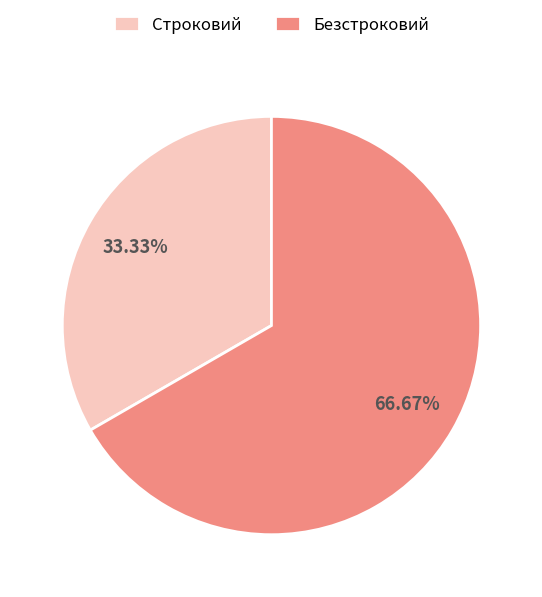

How many slices are in this pie chart?

2